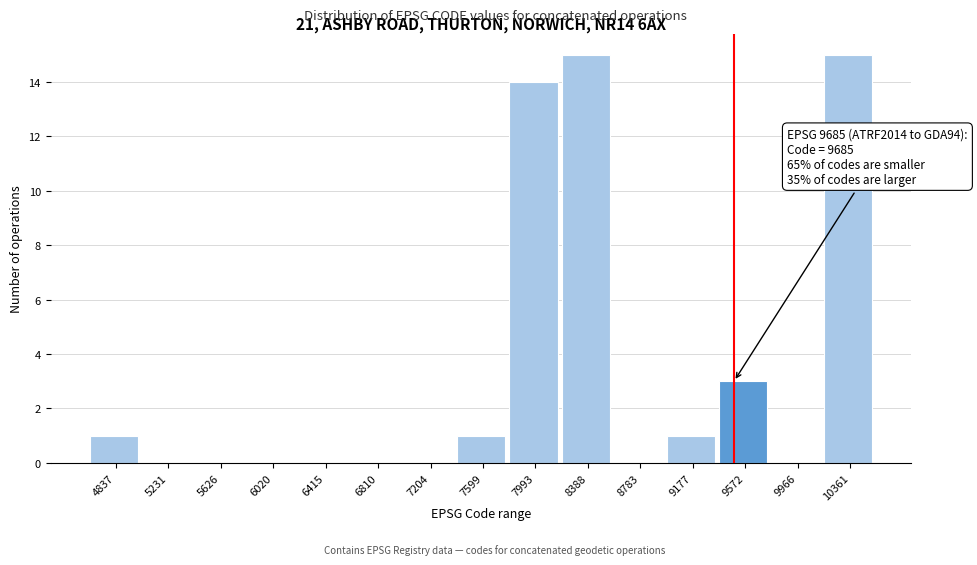

Reading left to right, extract all data points from this chart.

4837=1	5231=0	5626=0	6020=0	6415=0	6810=0	7204=0	7599=1	7993=14	8388=15	8783=0	9177=1	9572=3	9966=0	10361=15